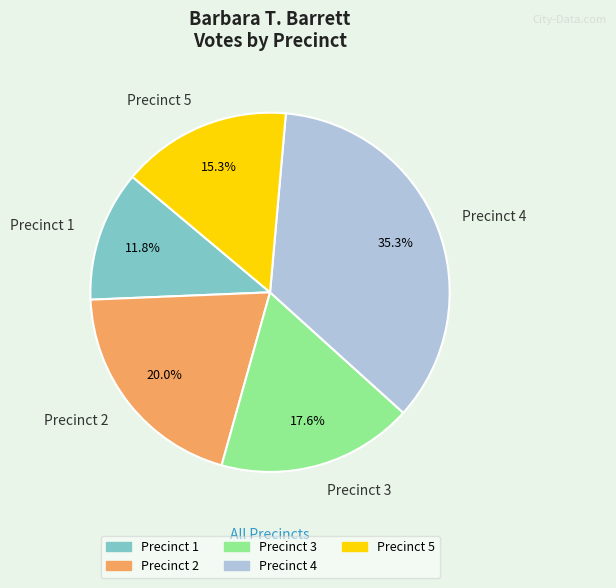

Does Precinct 2 represent more than half of the total?

No